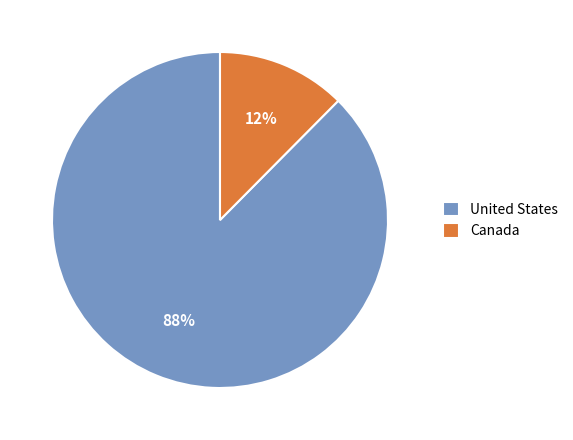

What is the largest slice in the pie chart?

United States